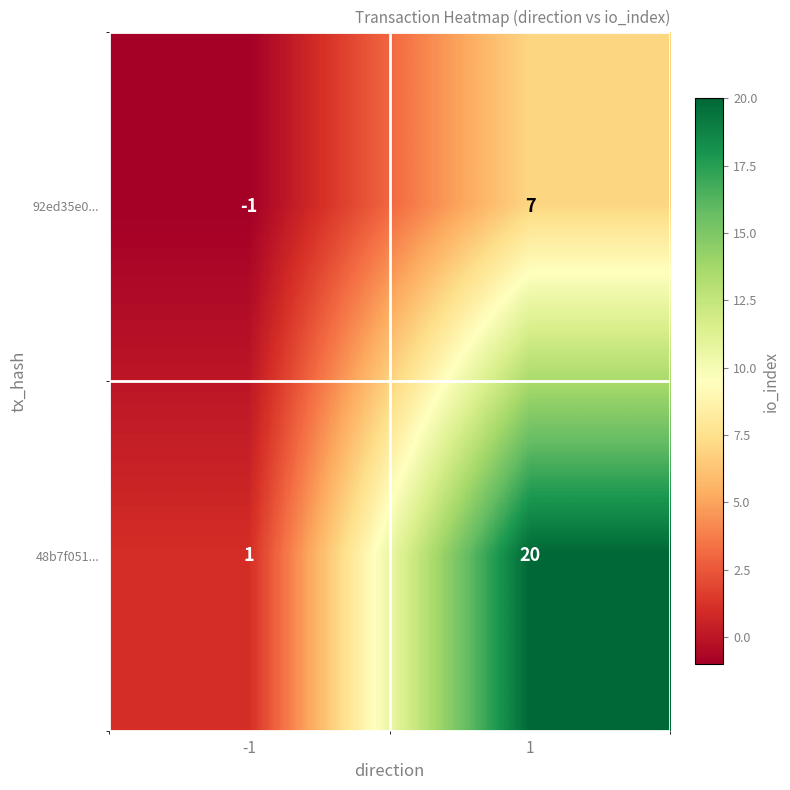

The value of 92ed35e0... at 1 is 7. True or false?

True